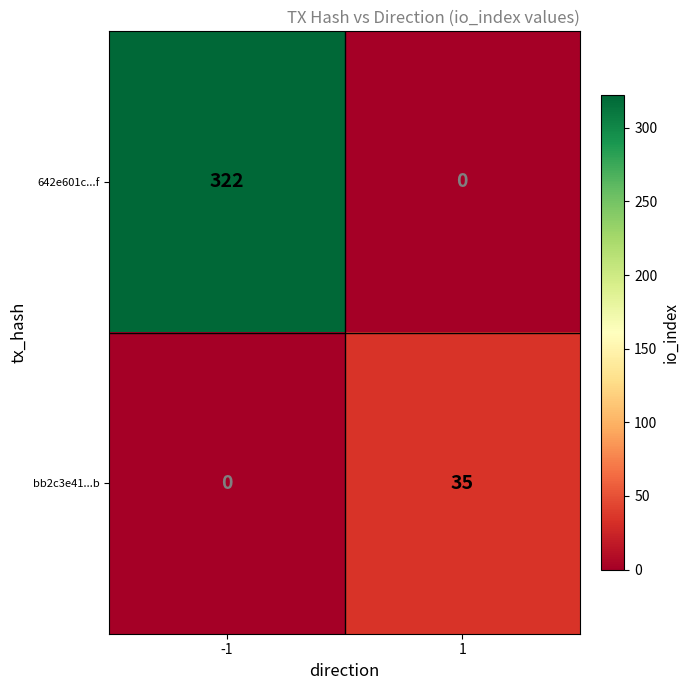

Reading left to right, transcribe all the data shown in this chart.

642e601c...f: -1=322	1=0
bb2c3e41...b: -1=0	1=35